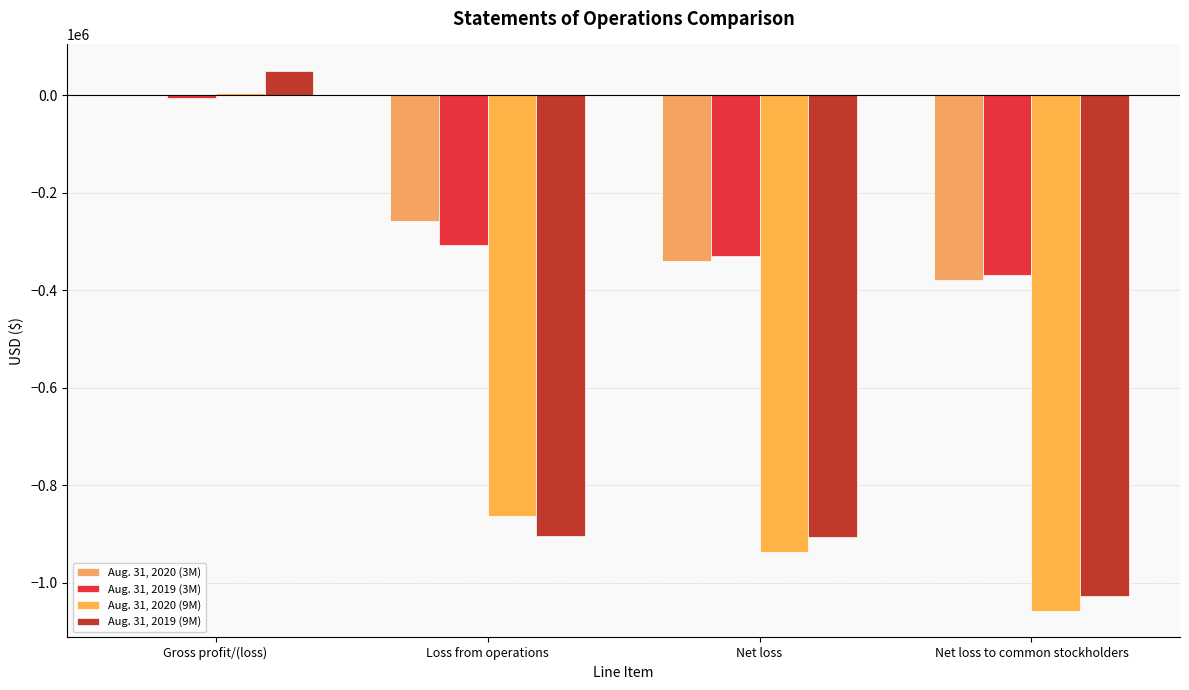

What is the label of the 3rd bar from the right?

Loss from operations